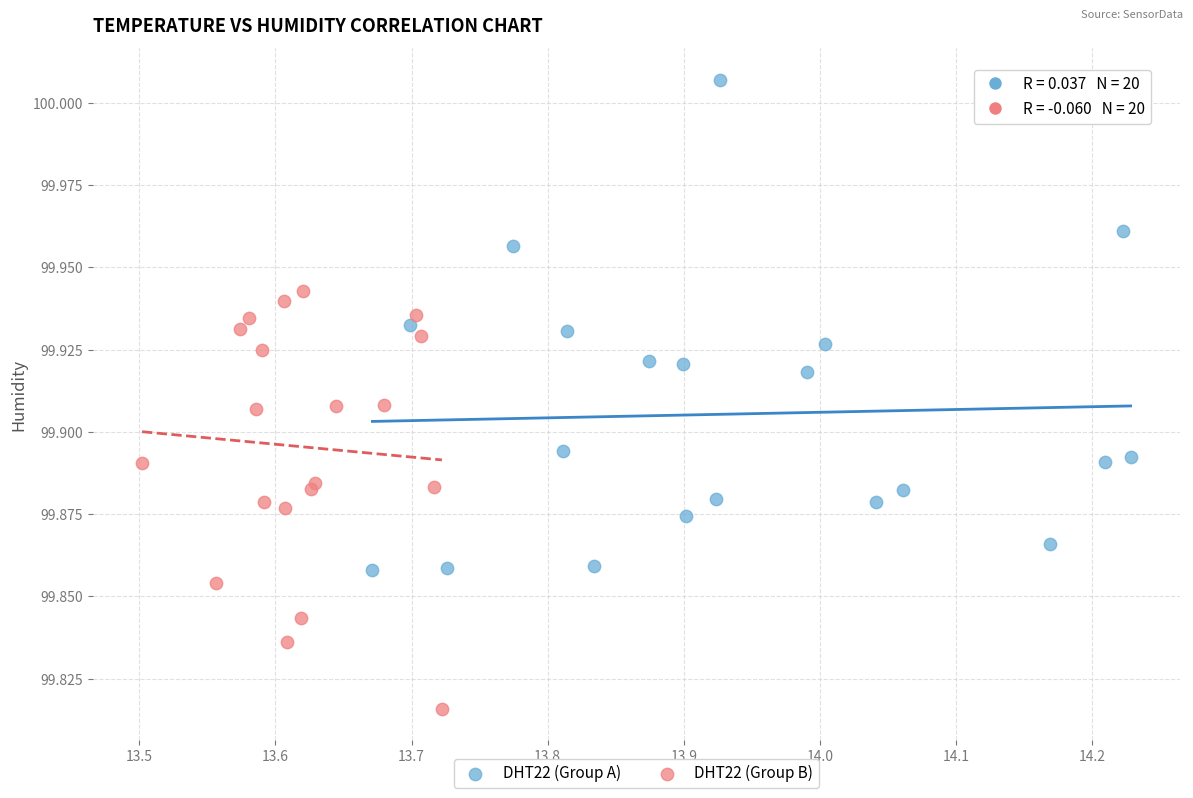

Which series has the widest spread of Y values?

DHT22 (Group A)